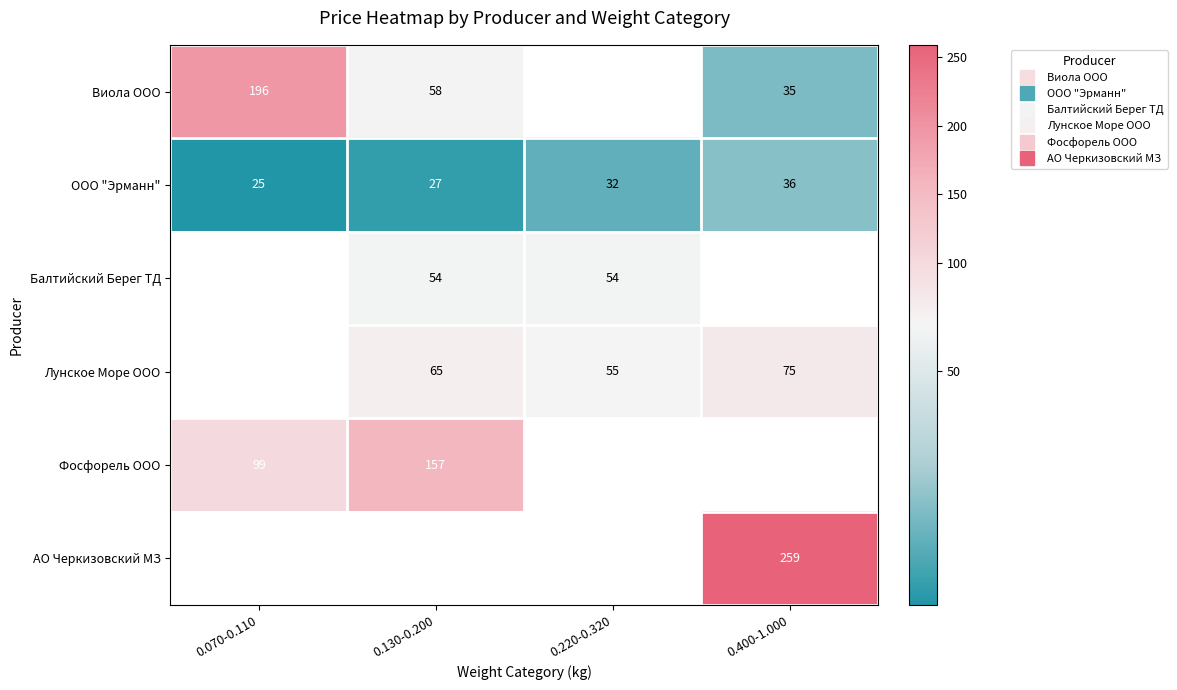

What value does the Виола ООО series have at 0.130-0.200?

57.5